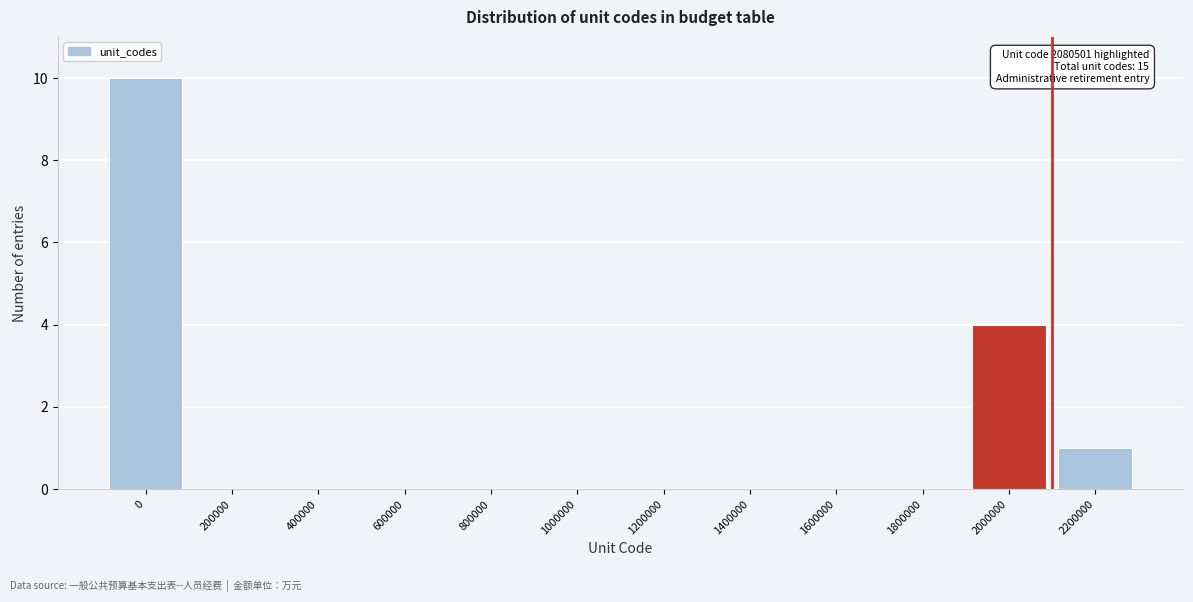

Reading left to right, extract all data points from this chart.

0=10	200000=0	400000=0	600000=0	800000=0	1000000=0	1200000=0	1400000=0	1600000=0	1800000=0	2000000=4	2200000=1